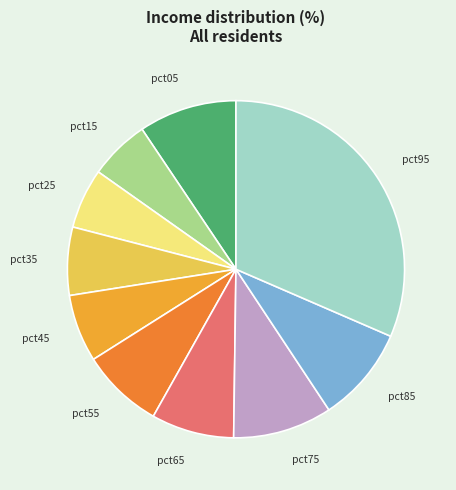

Which has a higher value, pct85 or pct25?

pct85